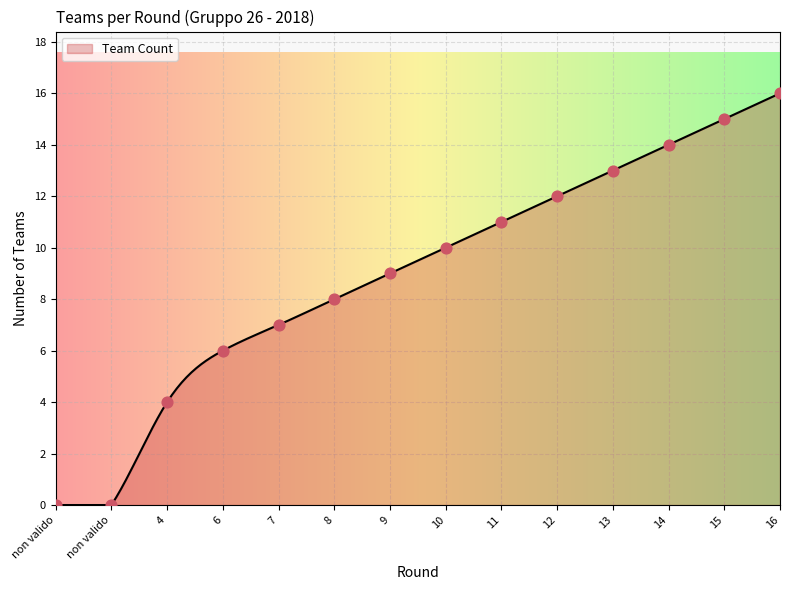

What is the greatest value displayed?

16.0